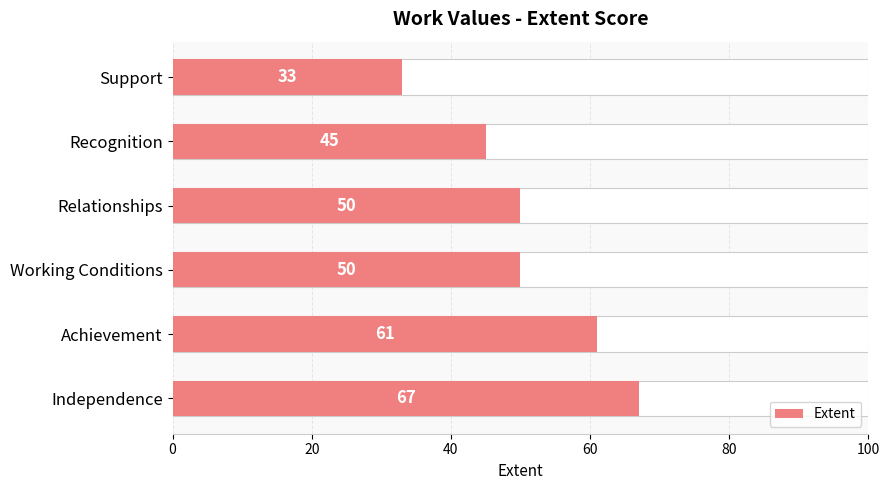

The value at Relationships is 50. True or false?

True